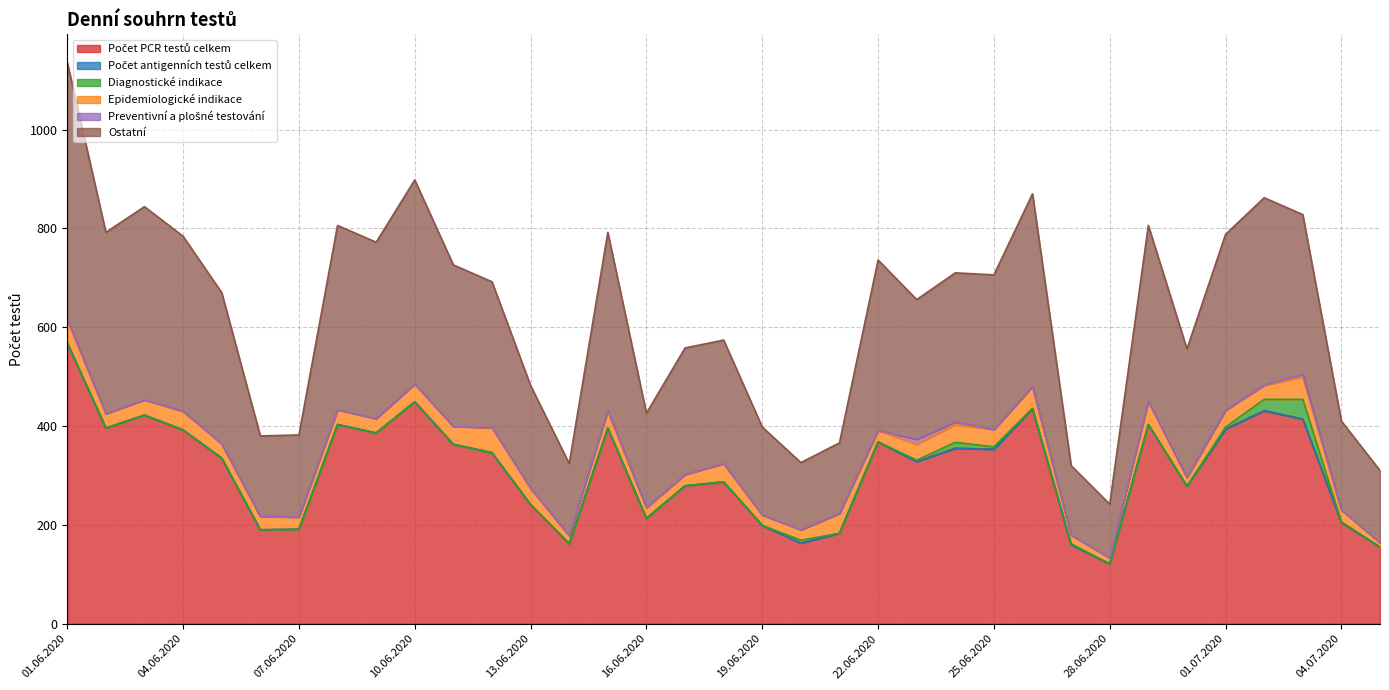

Which has a higher value, 24.06.2020 or 13.06.2020?

24.06.2020